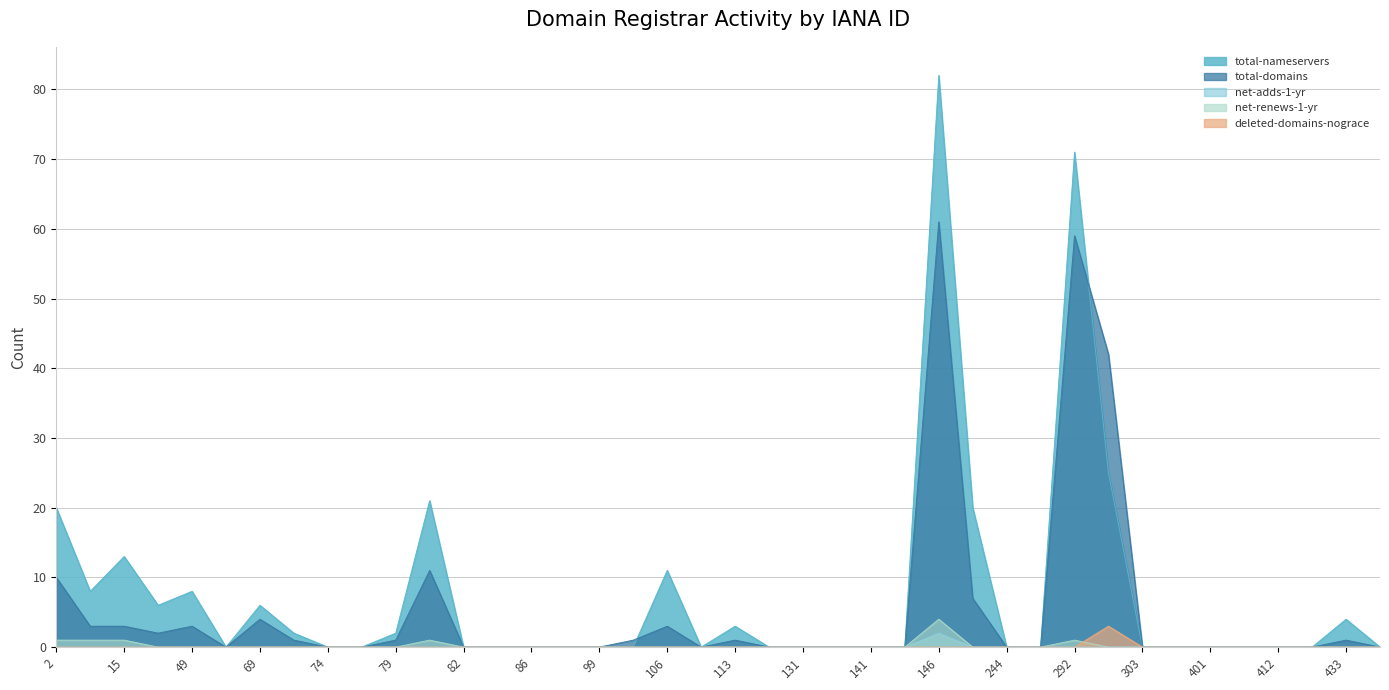

What are all the series names shown in the legend?

total-nameservers, total-domains, net-adds-1-yr, net-renews-1-yr, deleted-domains-nograce